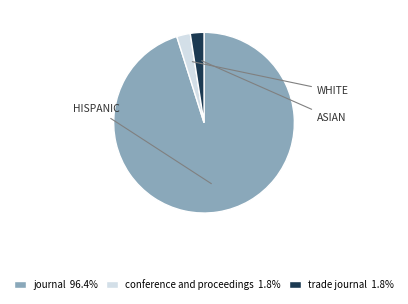

Between trade journal and journal, which is larger?

journal